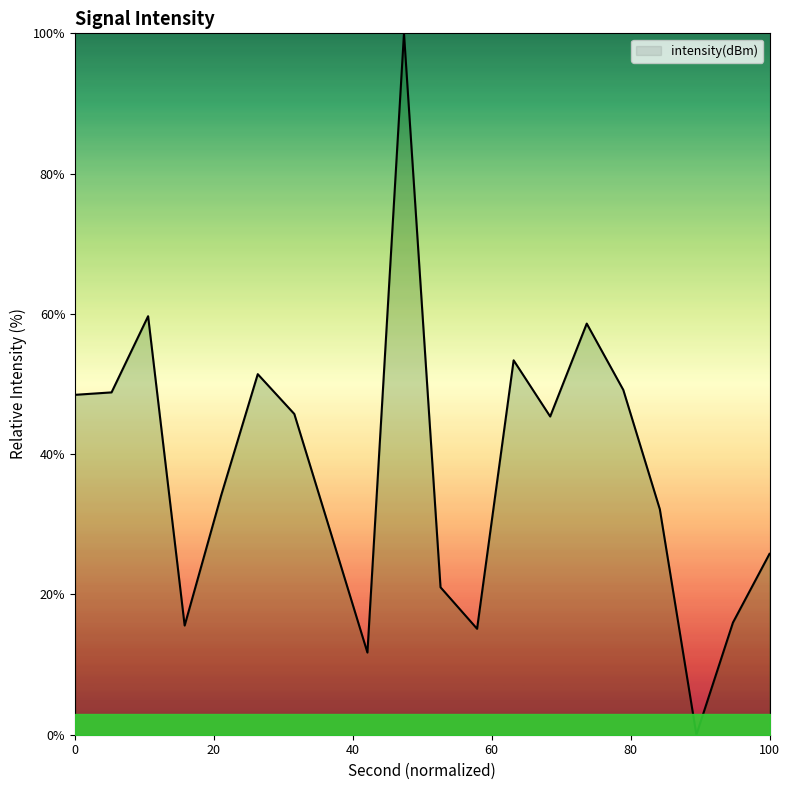

What is the greatest value displayed?

100.0